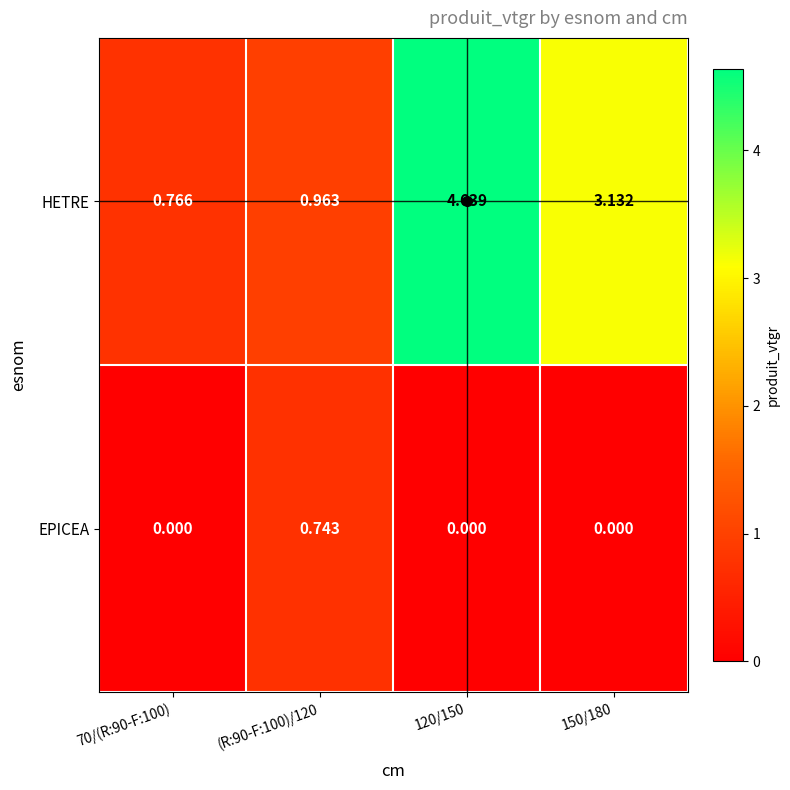

Which series has the widest spread of values?

HETRE